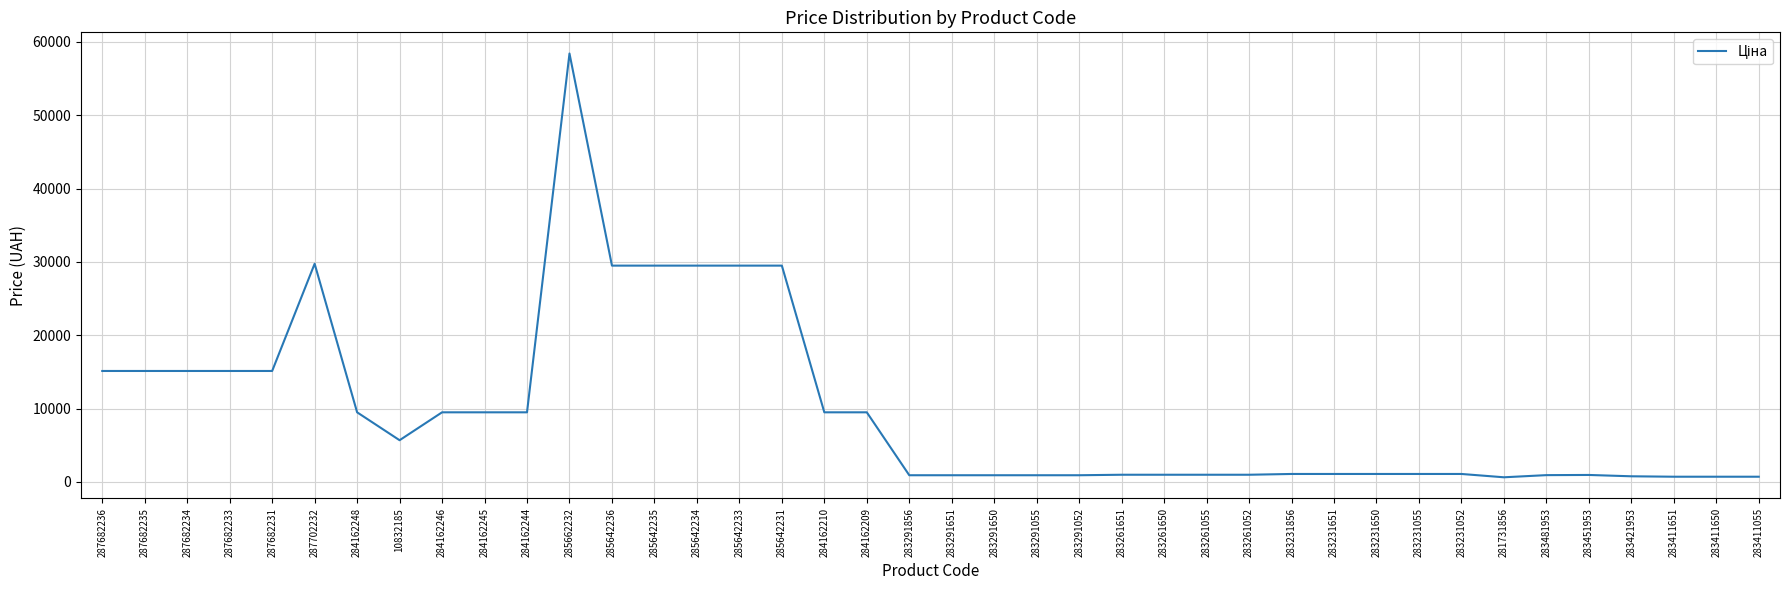

What is the change in value from 287682236 to 285642236?

+14371.5